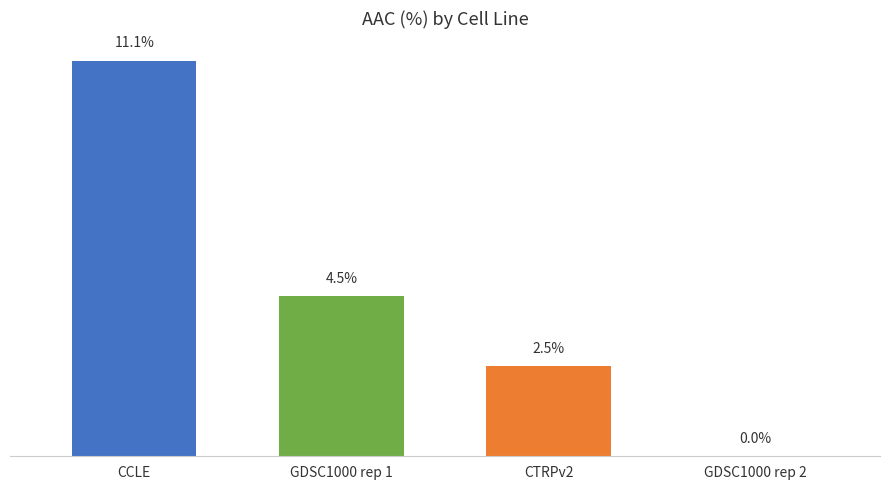

Which category has the highest value across all series?

CCLE